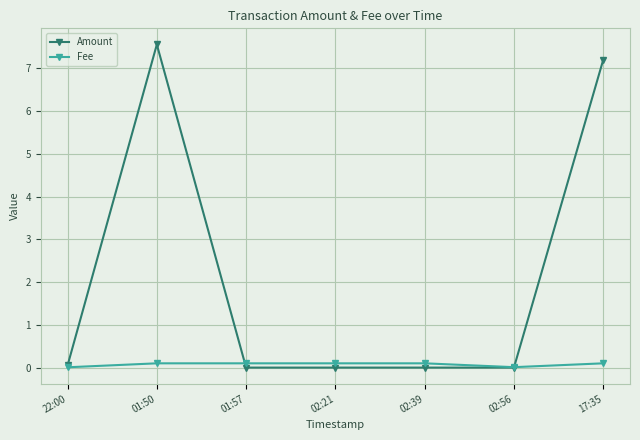

What is the spread (max minus min) of values at 02:39?

0.1